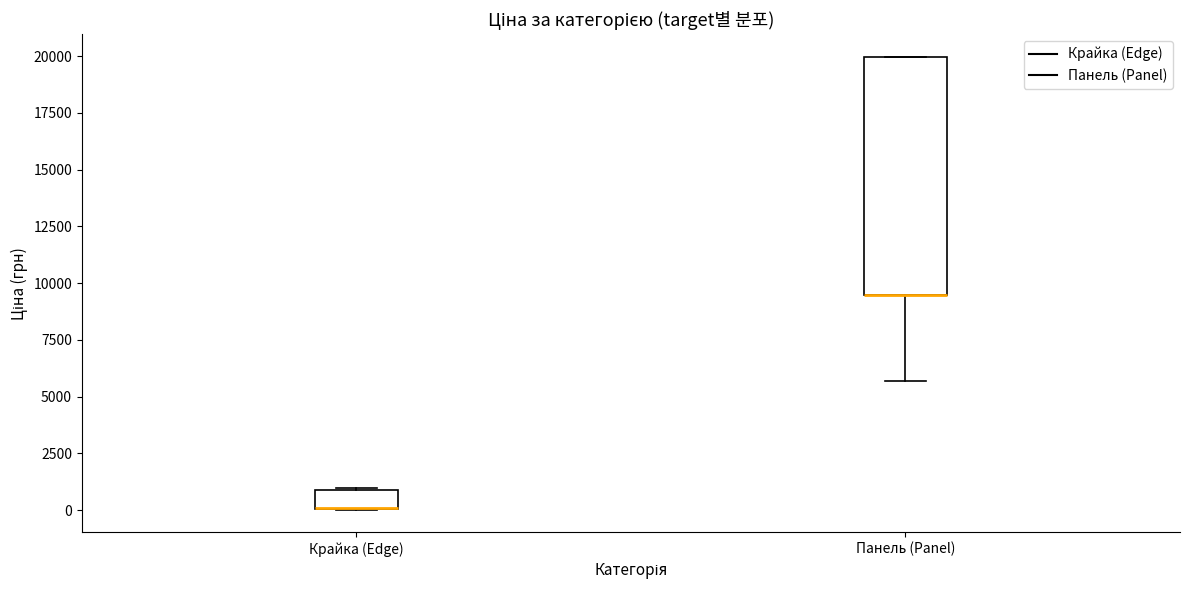

Comparing the boxes themselves (not the whiskers), which one is the tallest?

Панель (Panel)